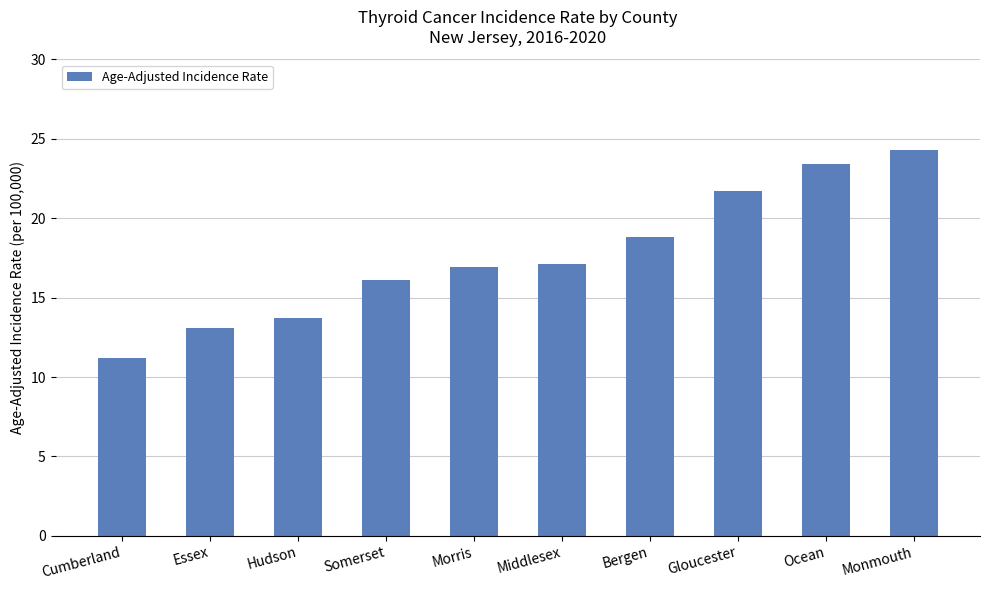

What is the label of the 5th bar from the right?

Middlesex